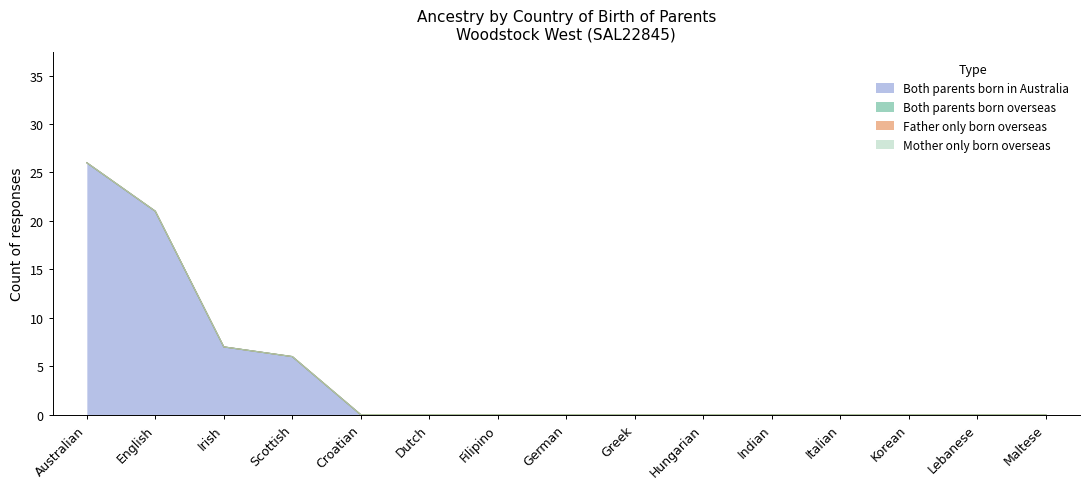

True or false: Mother only born overseas and Father only born overseas cross at least once.

False